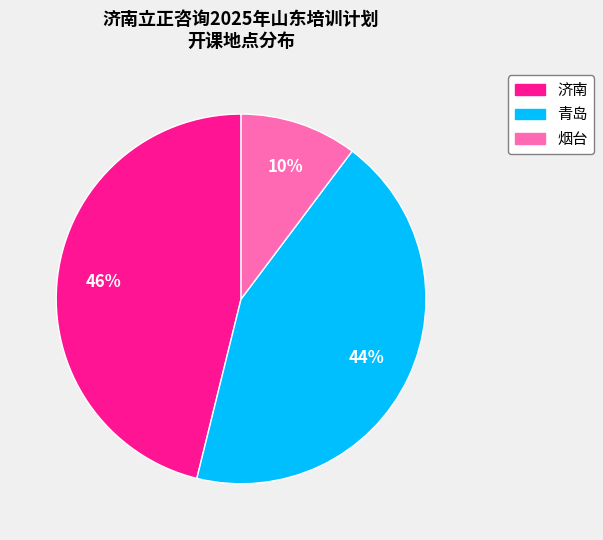

Which category has the biggest portion of the pie?

济南